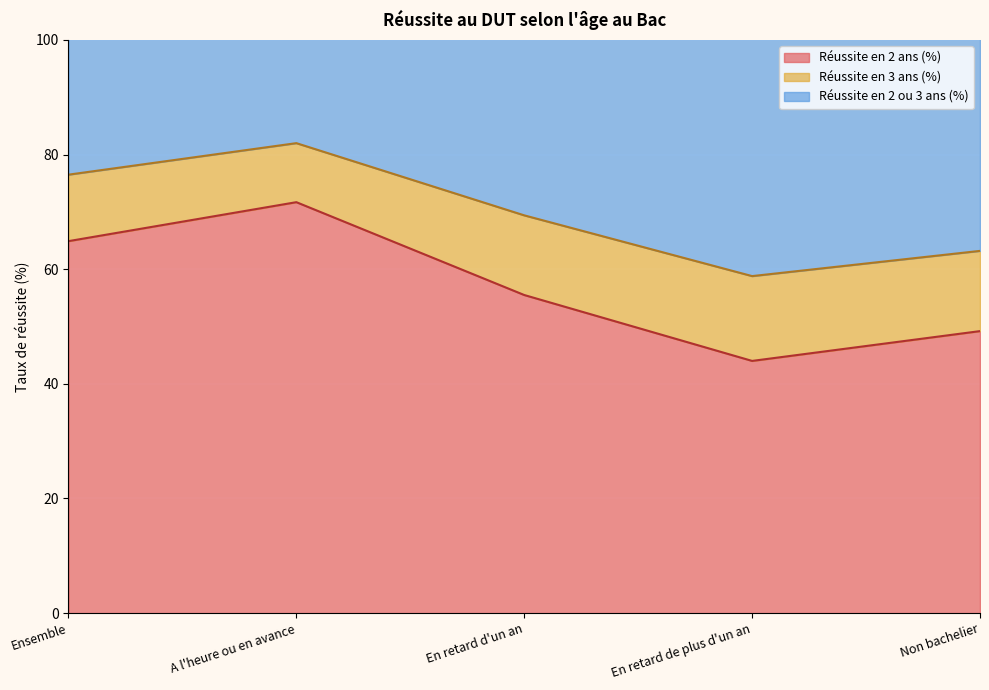

Which category has the highest value in the Réussite en 2 ans (%) series?

A l'heure ou en avance